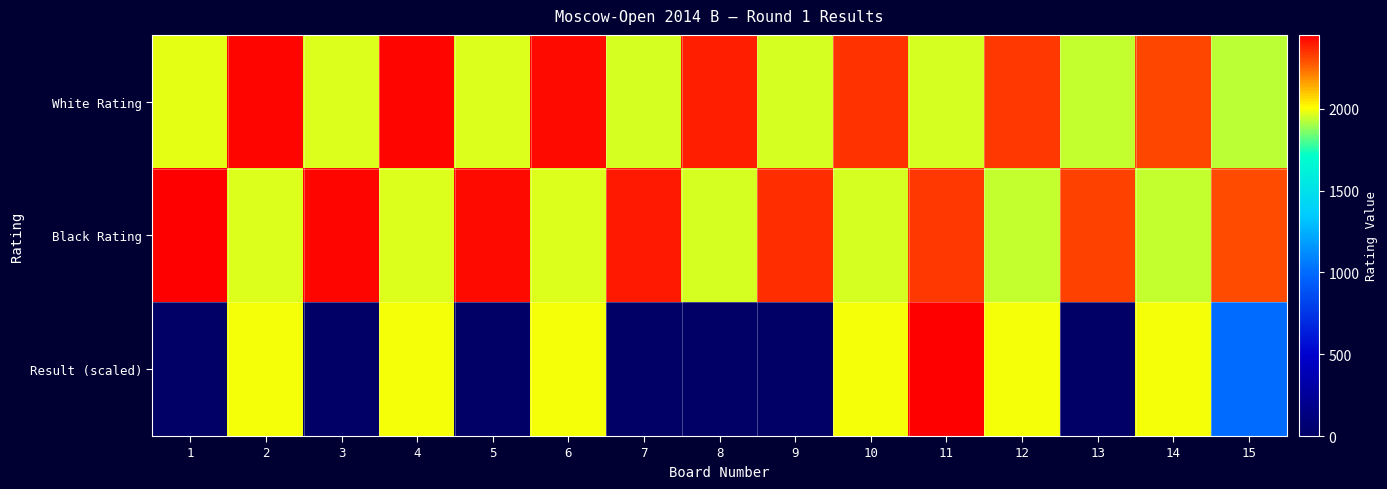

Reading left to right, transcribe all the data shown in this chart.

White Rating: 1=1977	2=2439	3=1972	4=2433	5=1970	6=2428	7=1963	8=2388	9=1962	10=2353	11=1957	12=2340	13=1940	14=2312	15=1932
Black Rating: 1=2452	2=1973	3=2438	4=1971	5=2428	6=1968	7=2400	8=1963	9=2359	10=1961	11=2345	12=1940	13=2319	14=1935	15=2307
Result (scaled): 1=0	2=2000	3=0	4=2000	5=0	6=2000	7=0	8=0	9=0	10=2000	11=4000	12=2000	13=0	14=2000	15=1000